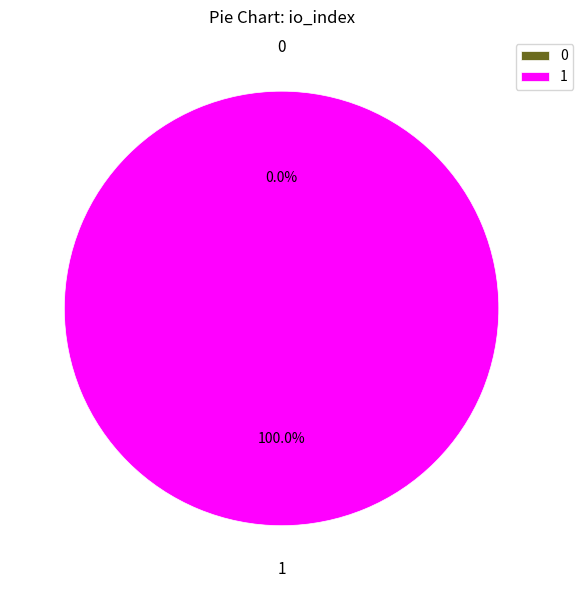

True or false: 0 accounts for 0% of the total.

True